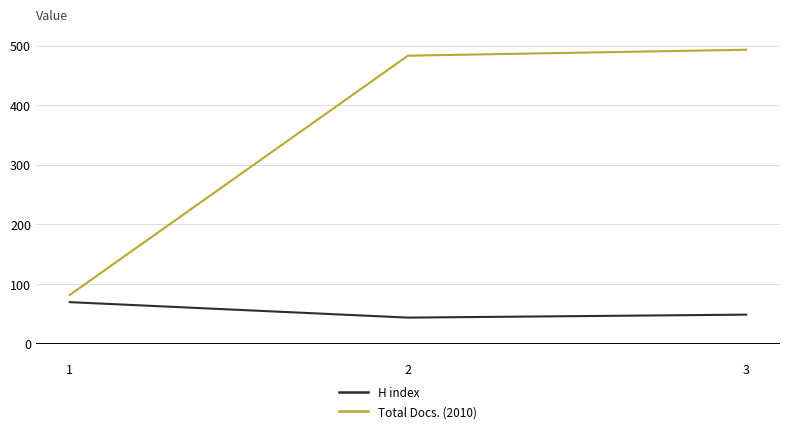

What is the sum of all Total Docs. (2010) values?

1057